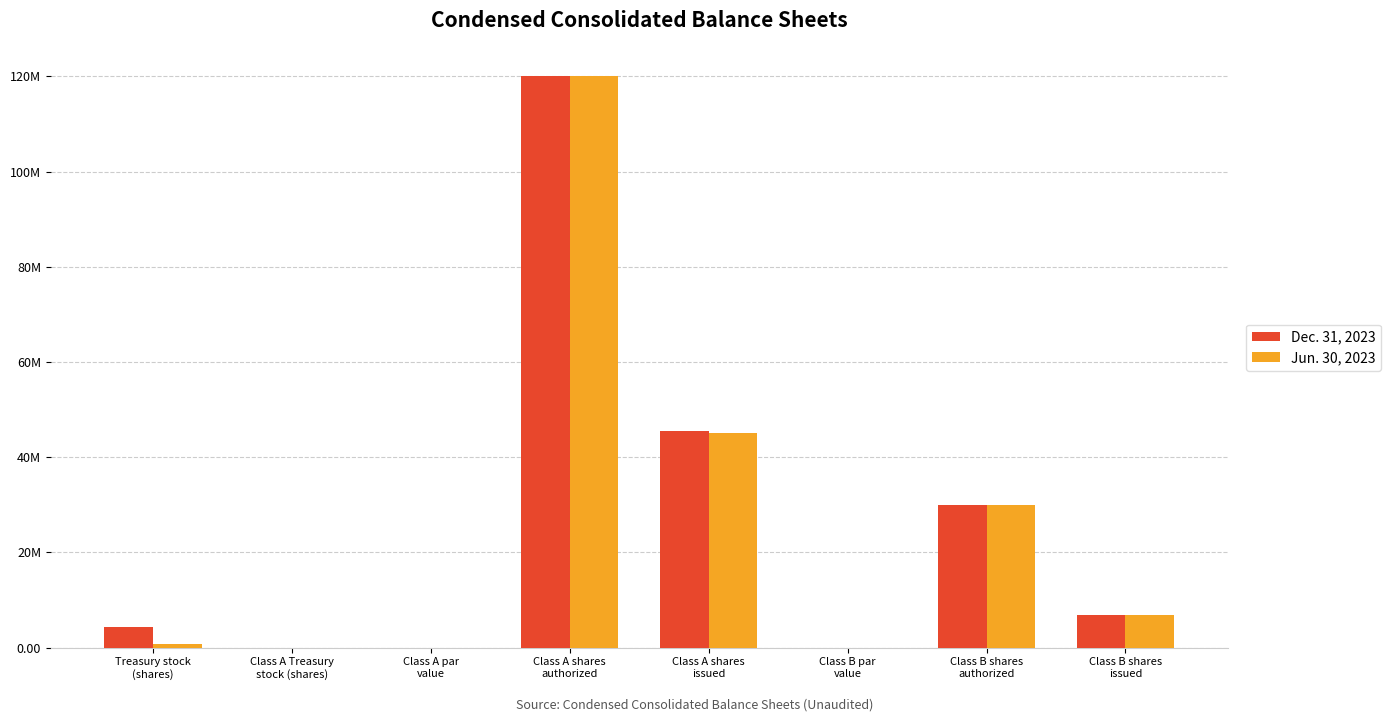

At which label does Jun. 30, 2023 reach its minimum?

Class A Treasury
stock (shares)